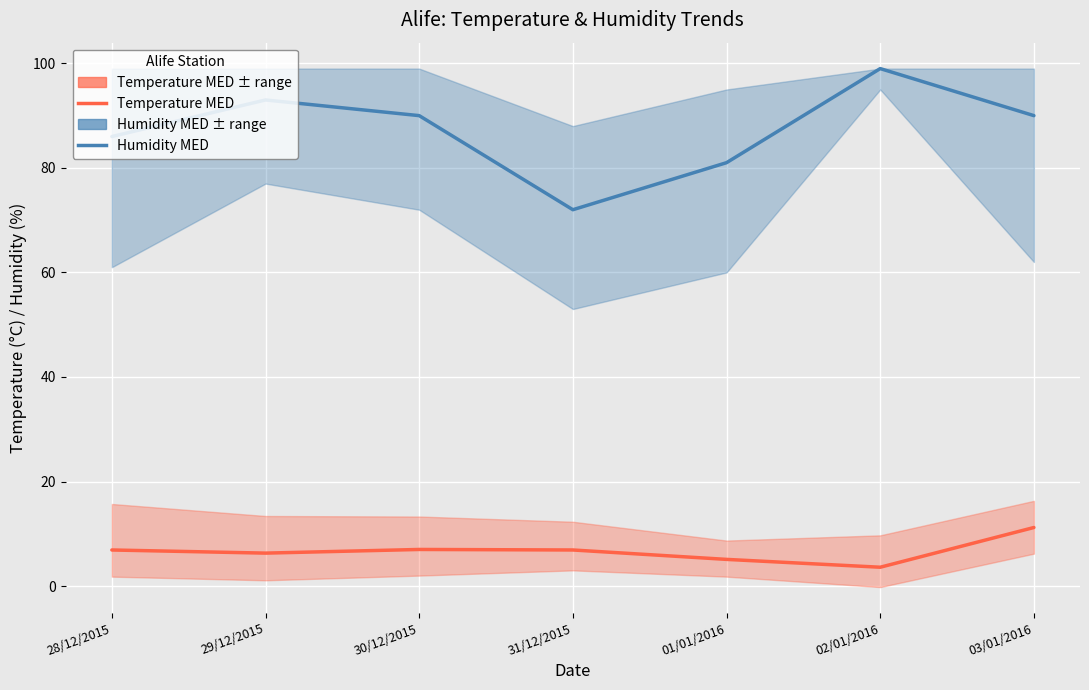

Where is Humidity MED nearest to the value 85?

28/12/2015